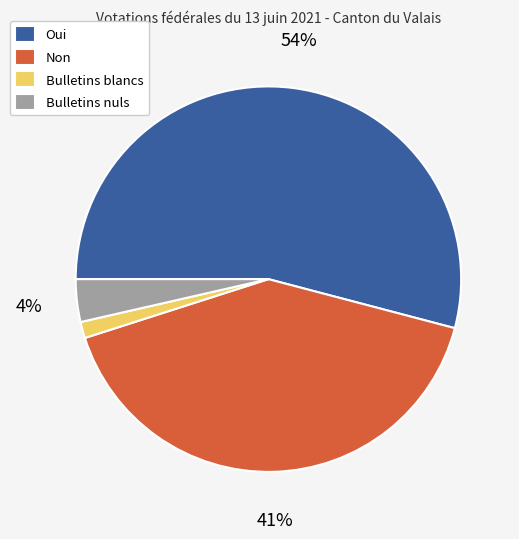

Rank the categories by value from highest to lowest.

Oui, Non, Bulletins nuls, Bulletins blancs